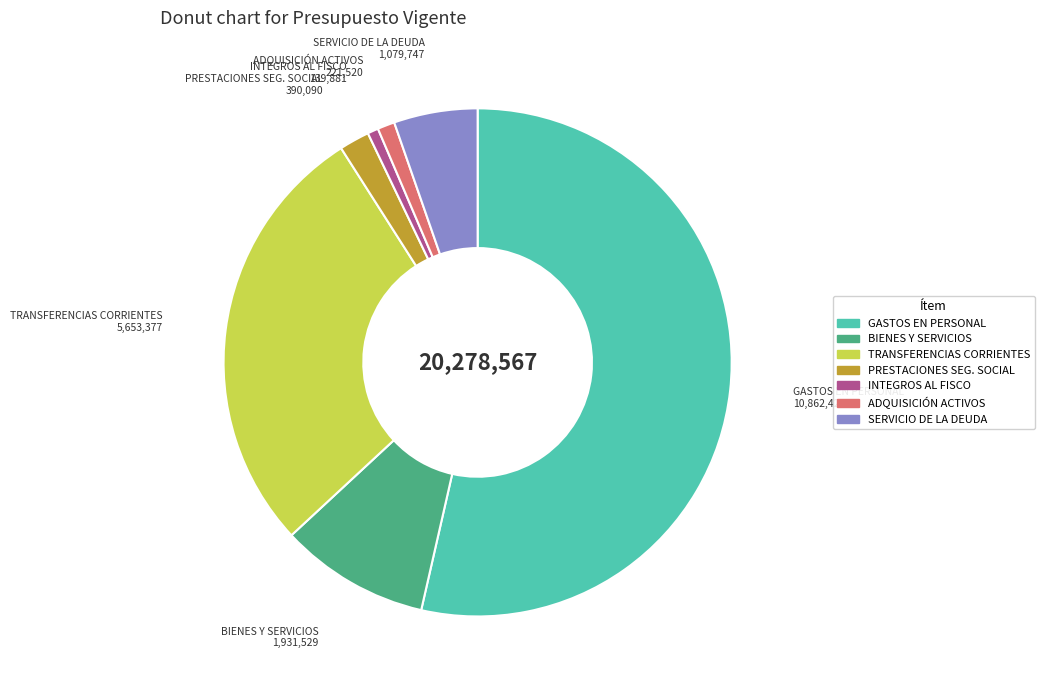

Is there a majority slice in this chart?

Yes